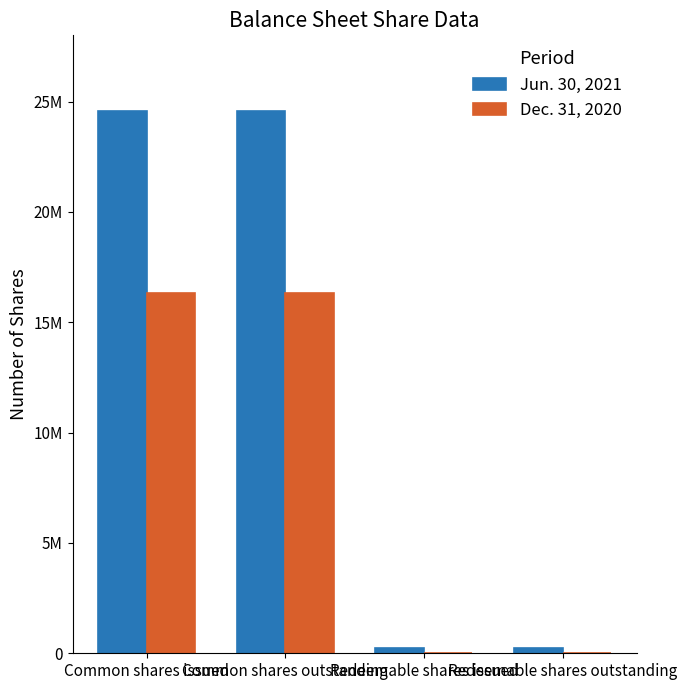

Are the bars horizontal?

No